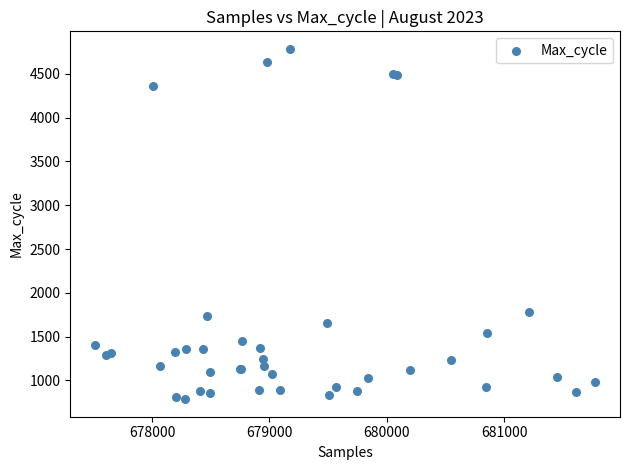

What Y value in the scatter plot is closest to 2786?

1787